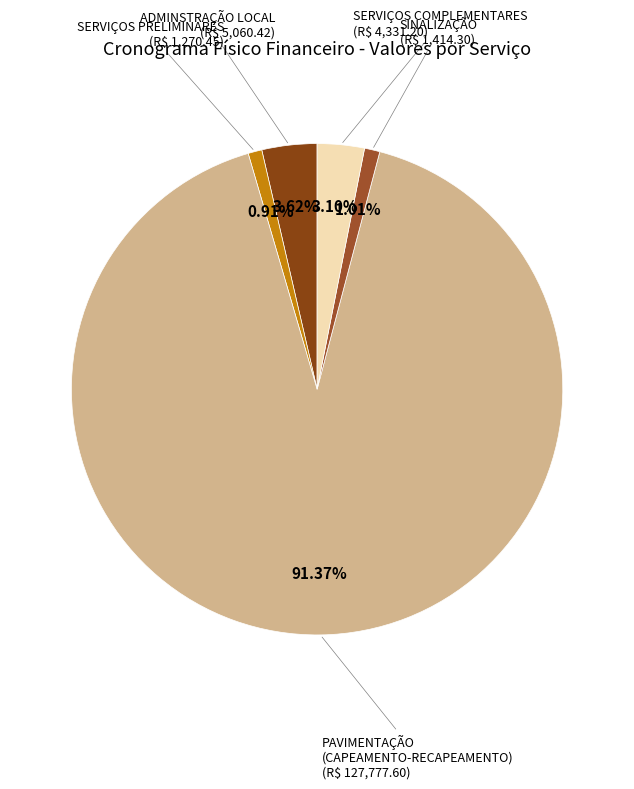

Does any single category account for the majority?

Yes